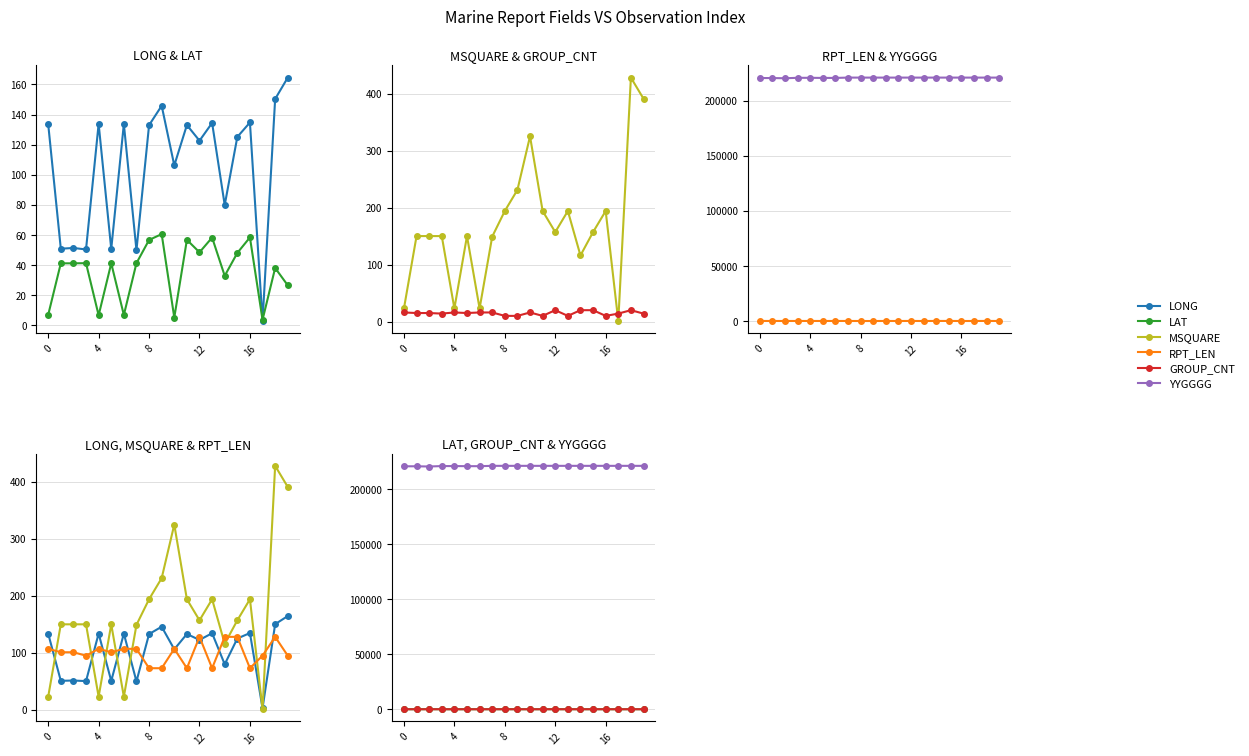

The value of YYGGGG at 5 is 370738.4. True or false?

False